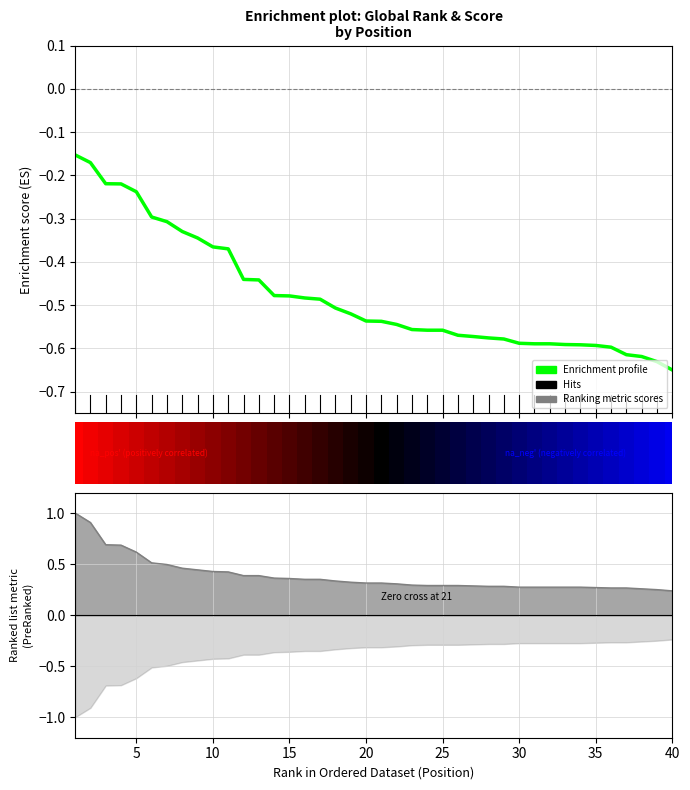

Rank the series by their maximum value, from highest to lowest.

Ranked list metric, Enrichment profile